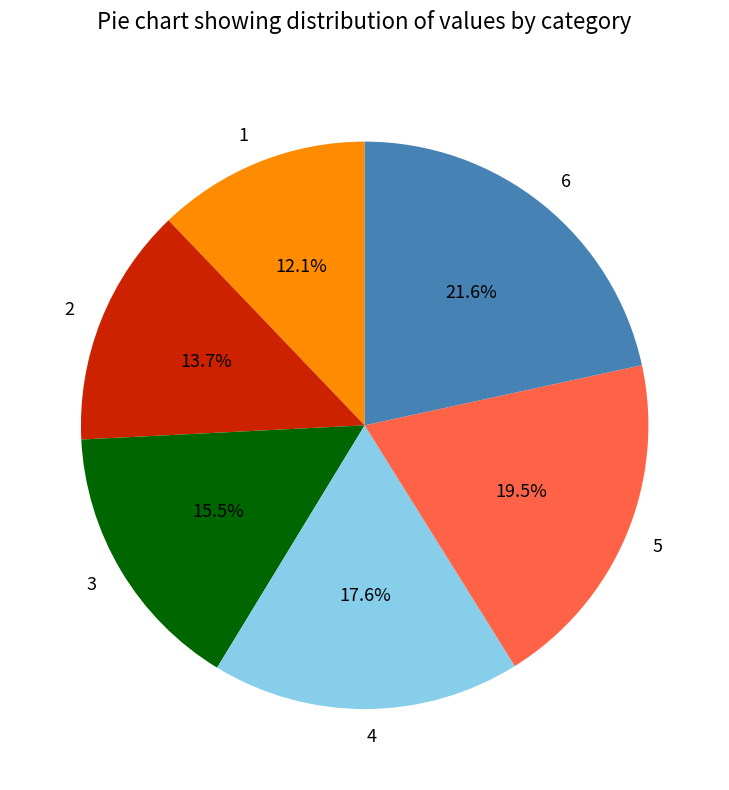

What is the ratio of the value at 1 to the value at 4?

0.7